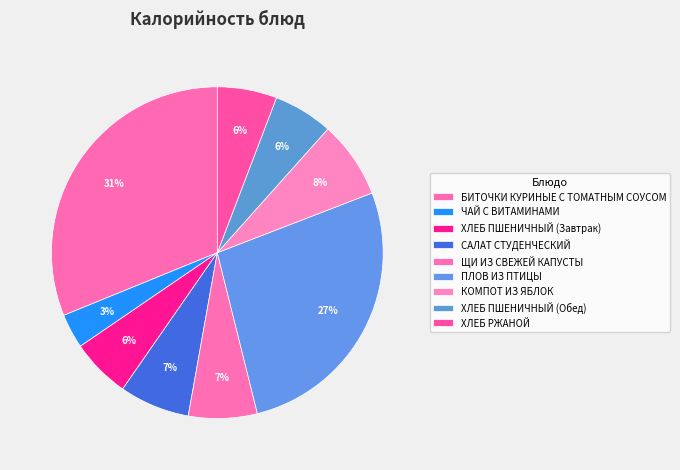

The ХЛЕБ РЖАНОЙ slice represents 19% of the pie. True or false?

False